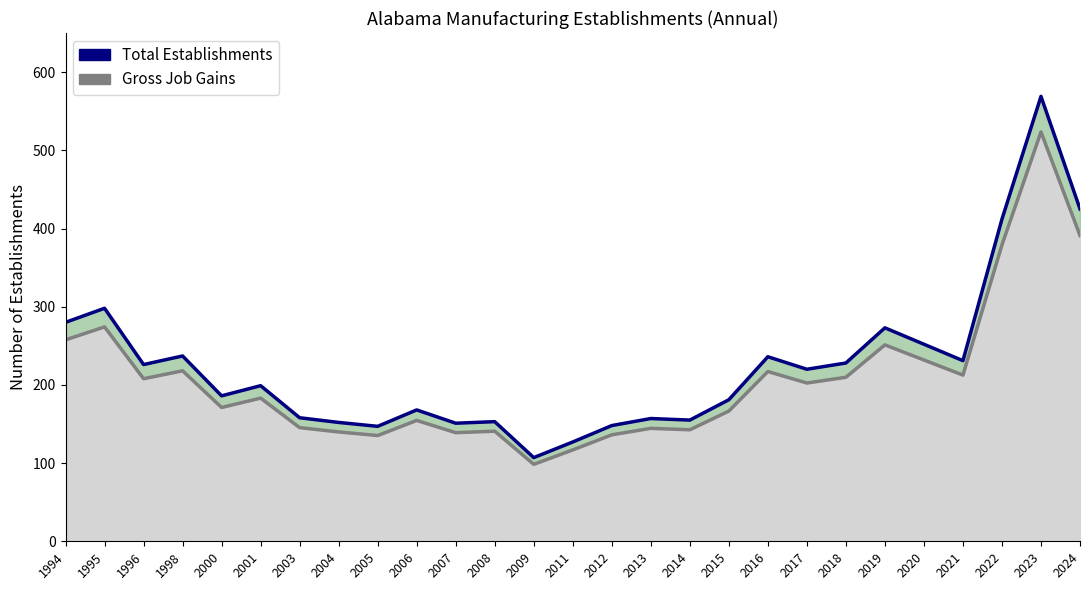

At which category does Total Establishments reach its first local peak?

1995